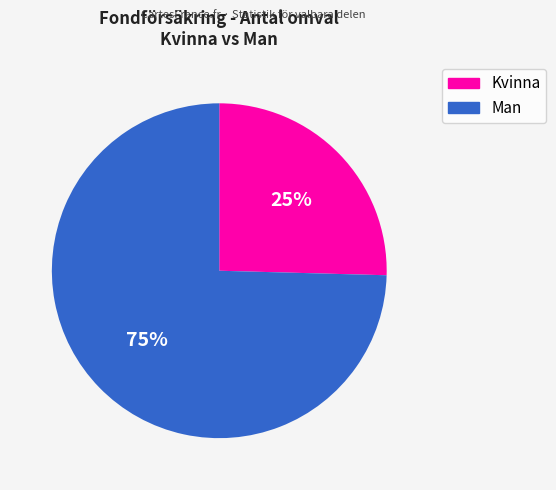

Which slice is the largest?

Man